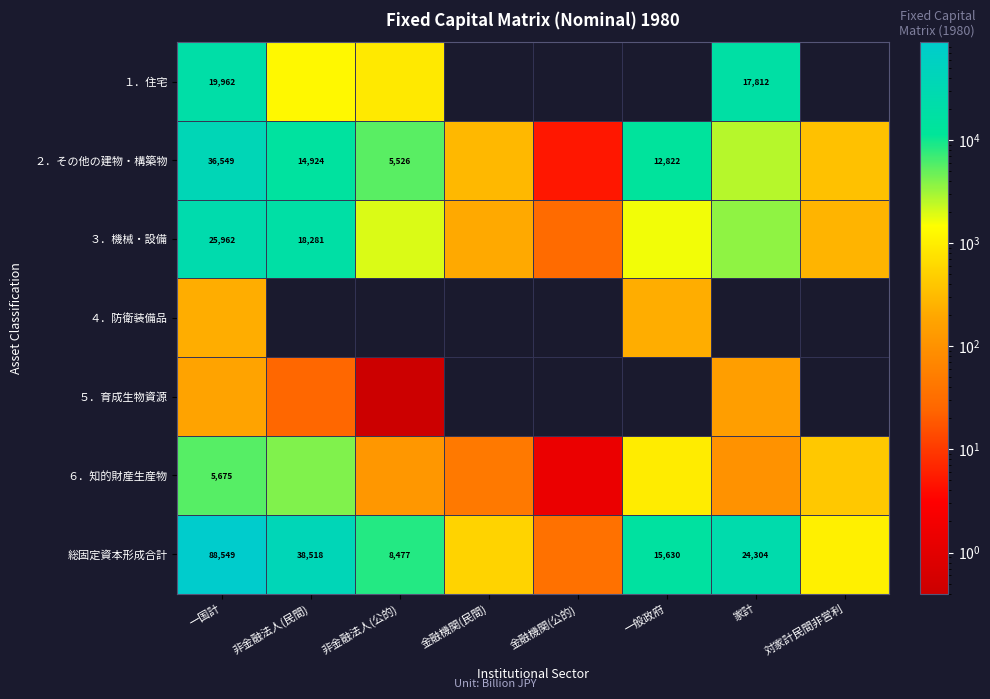

What is the spread (max minus min) of values at 一国計?

88372.1